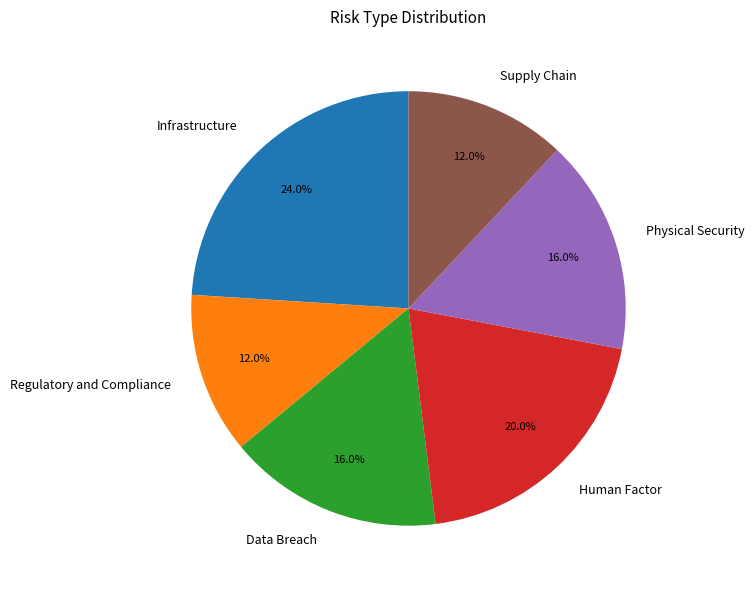

True or false: Human Factor accounts for 31% of the total.

False